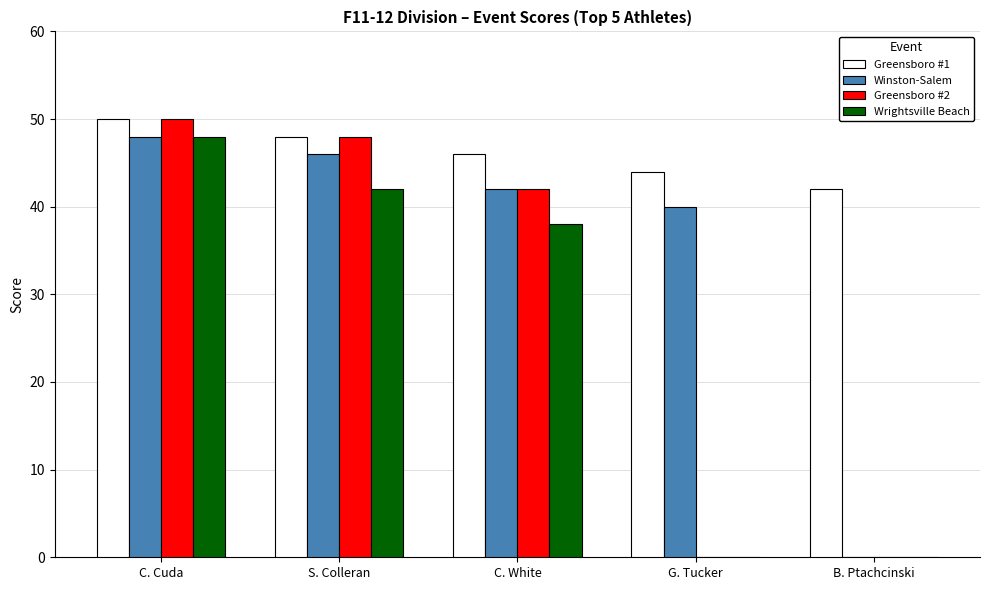

The Wrightsville Beach series shows 65 at C. White. True or false?

False